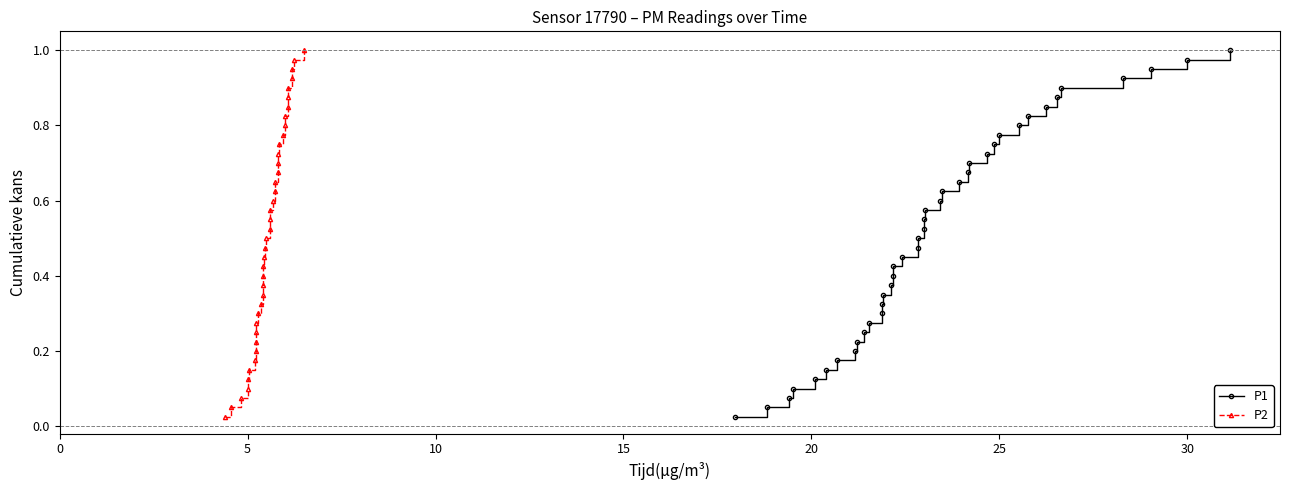

Does the chart have visible grid lines?

No